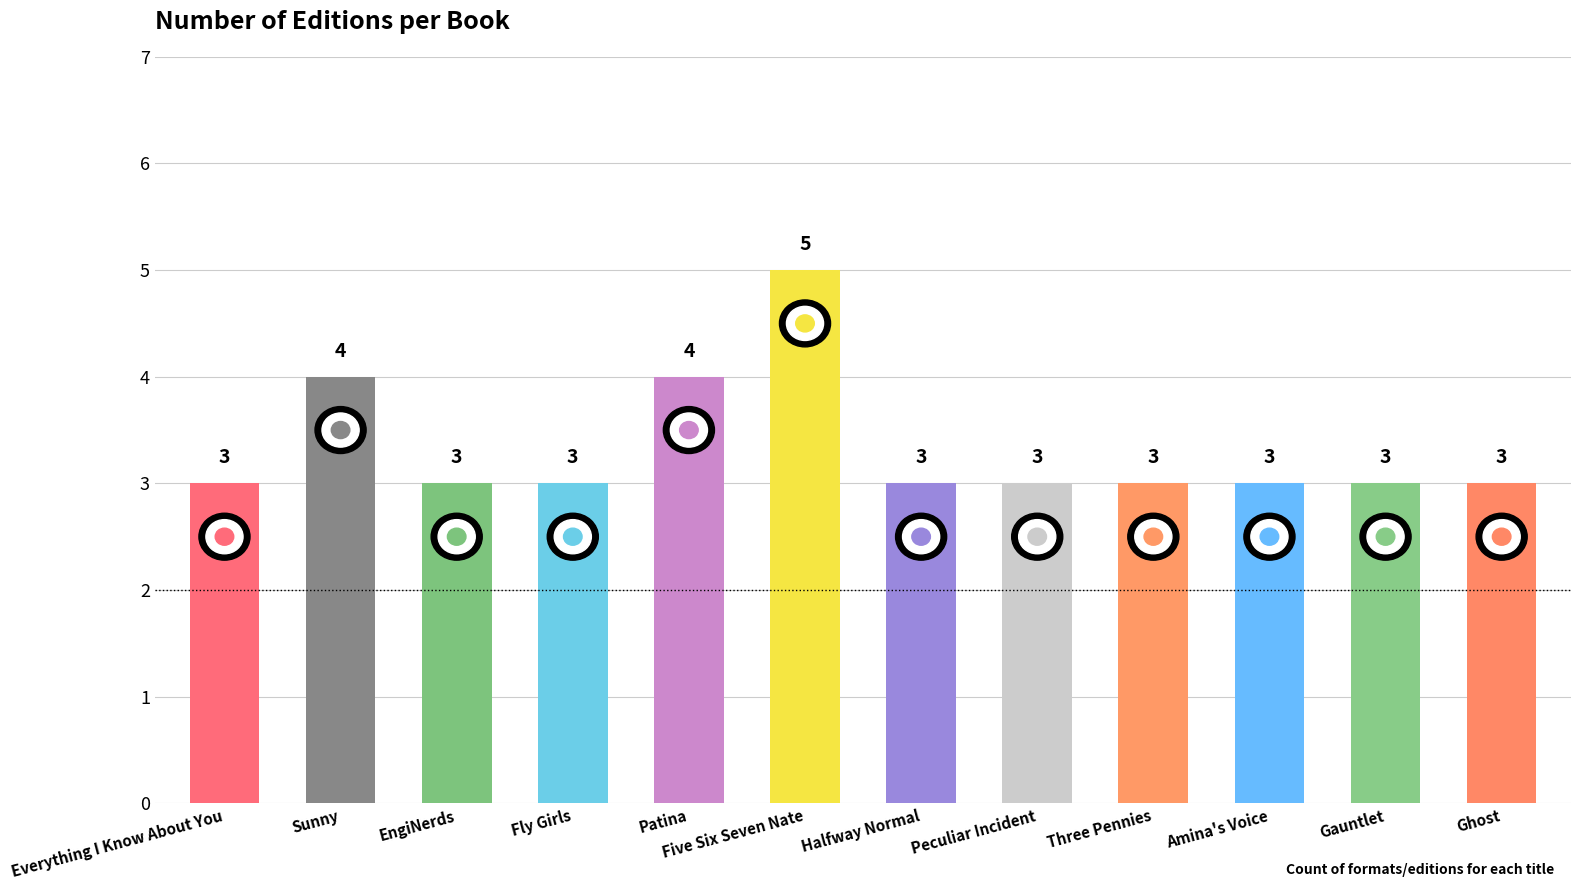

How many bars are there in total?

12